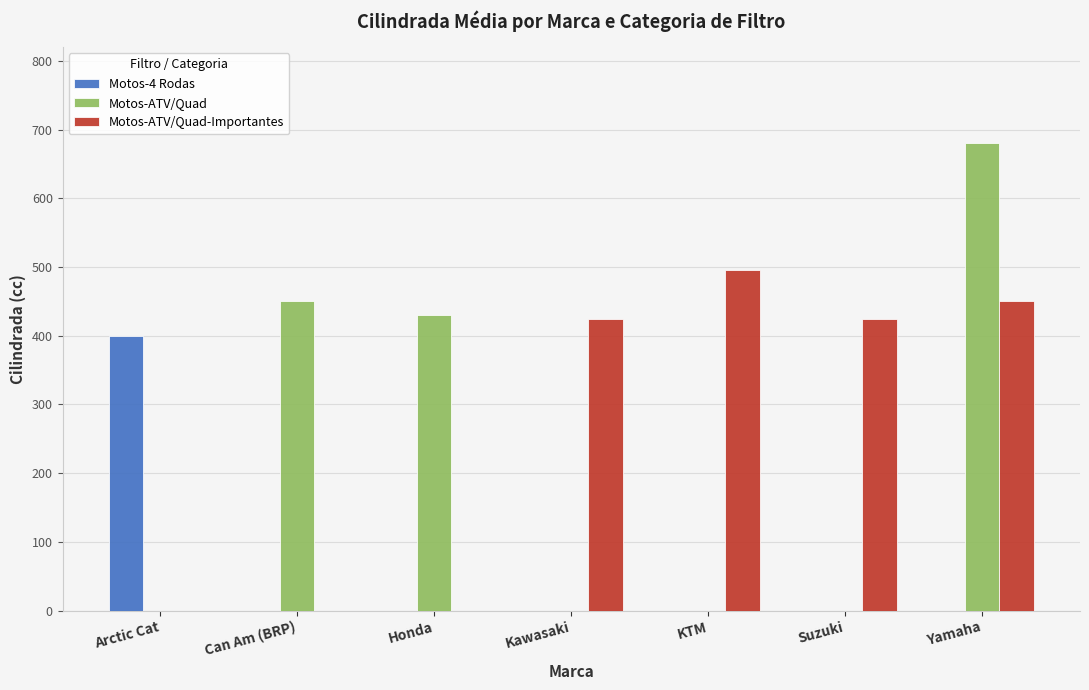

What is the total value across all series at Yamaha?

1130